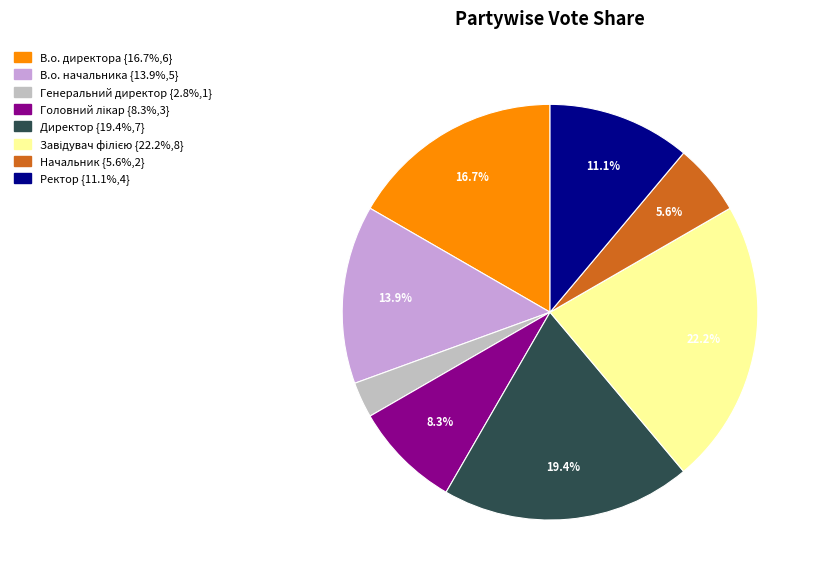

To the nearest percent, what is the average slice percentage?

12%